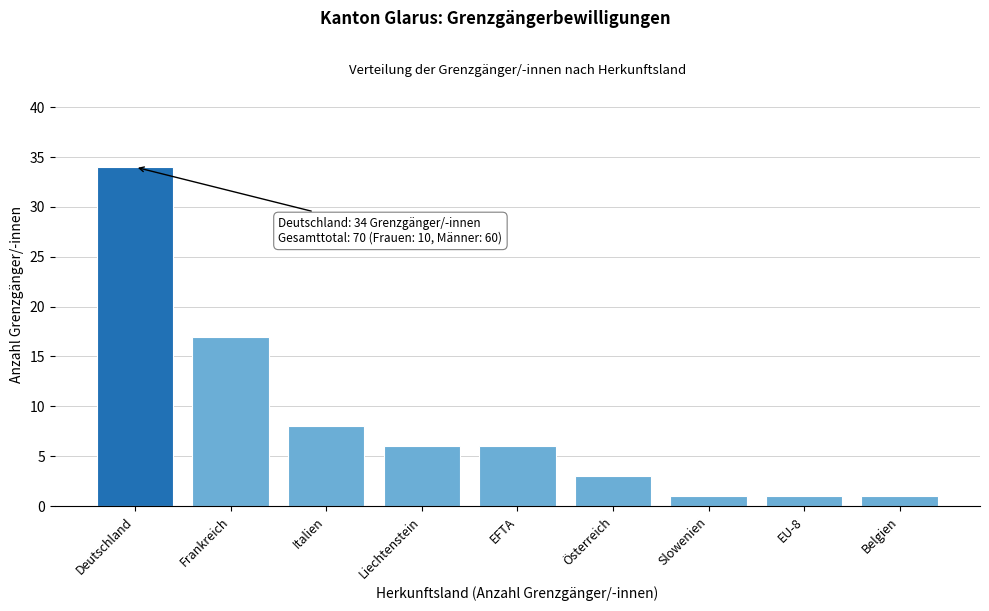

Reading left to right, transcribe all the data shown in this chart.

34	17	8	6	6	3	1	1	1